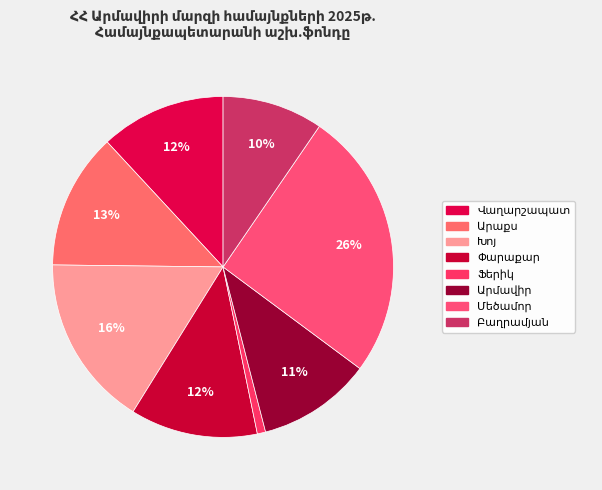

Count the number of slices in the pie.

8